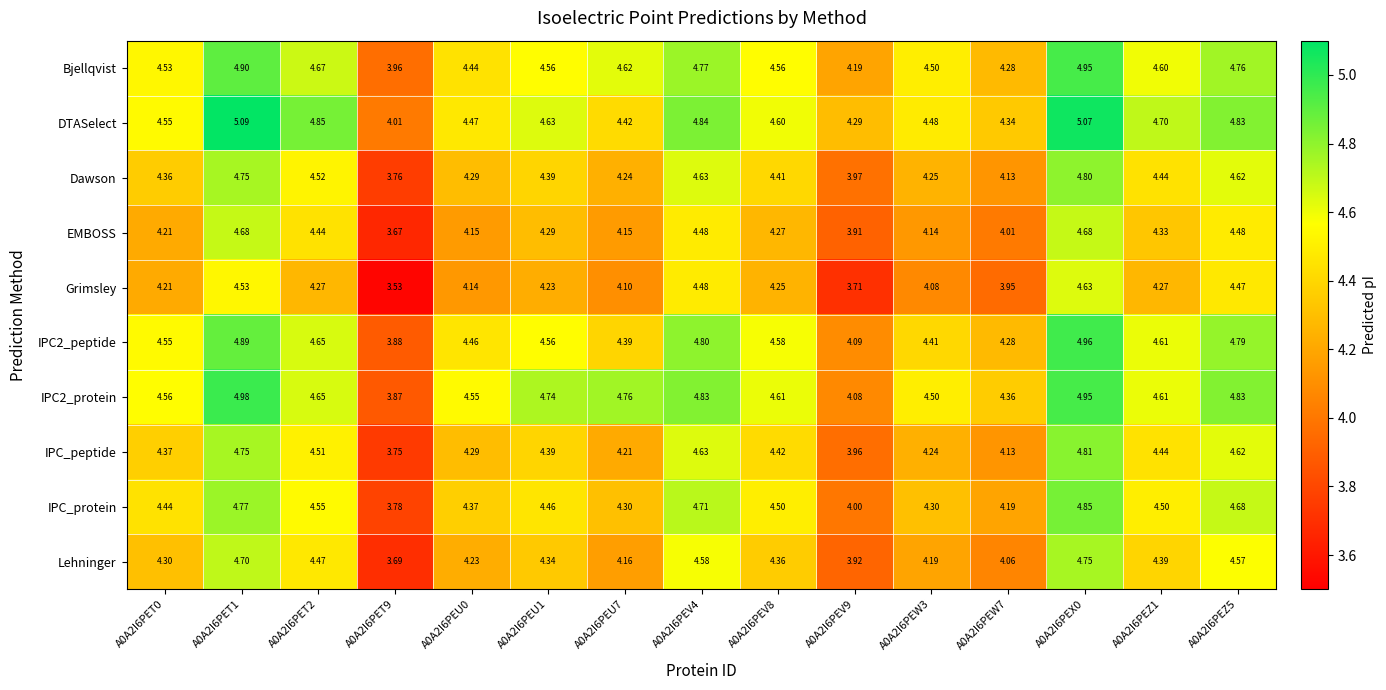

Is the value of IPC2_protein at A0A2I6PEU7 greater than the value of IPC_peptide at A0A2I6PEW7?

Yes